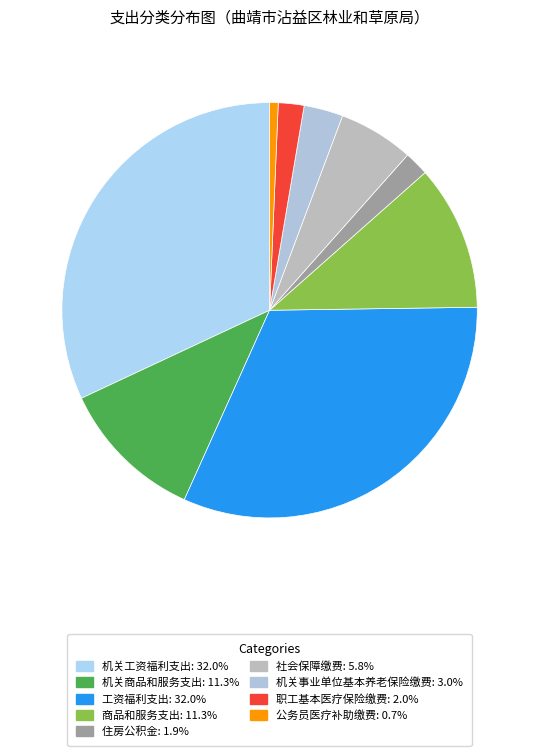

Is 工资福利支出 the majority of the pie?

No